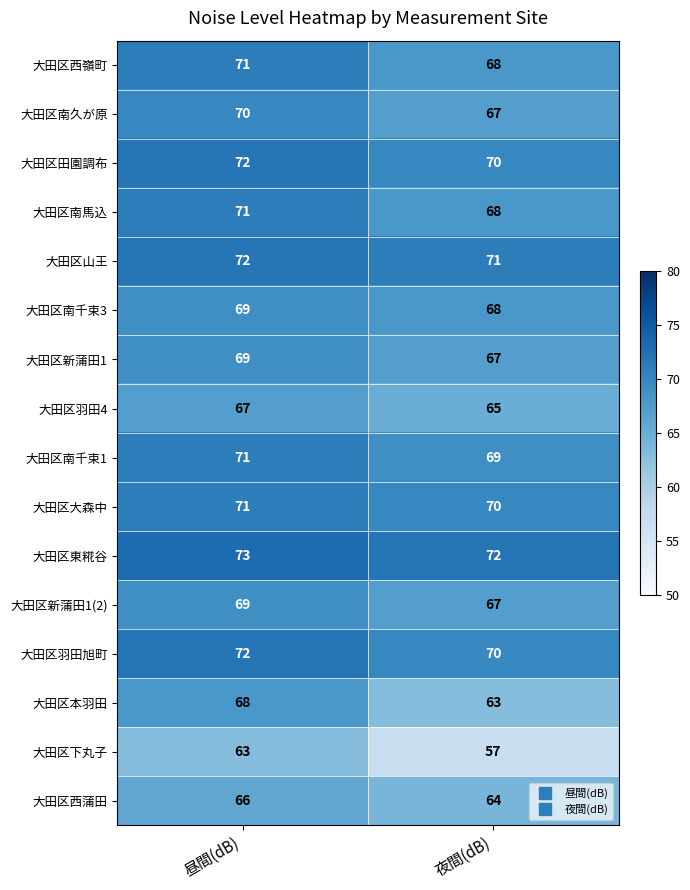

At how many categories does at least one series exceed 57?

2